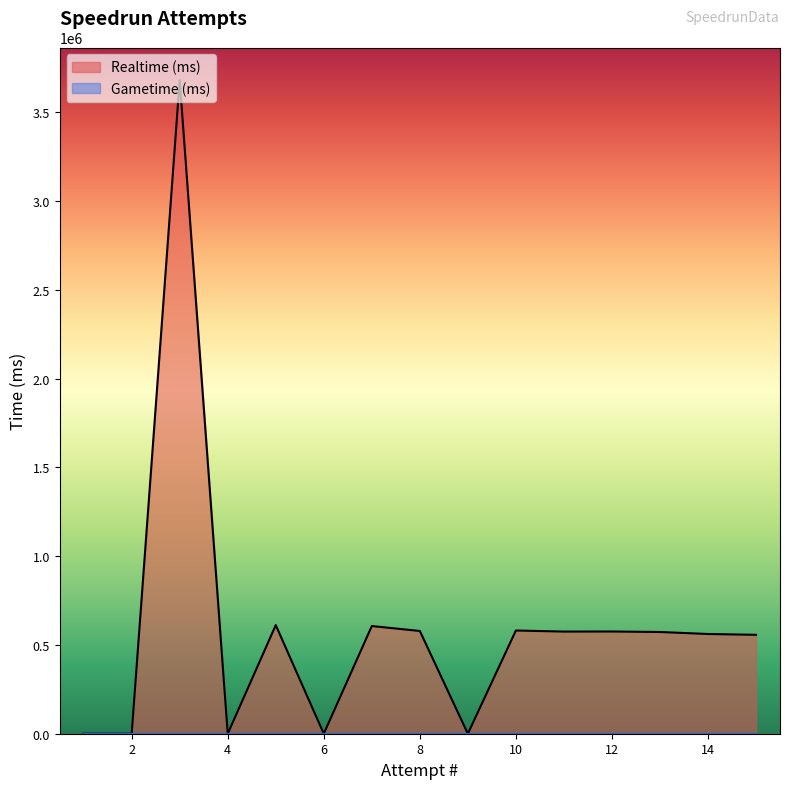

Which series has the largest range (max minus min)?

Realtime (ms)